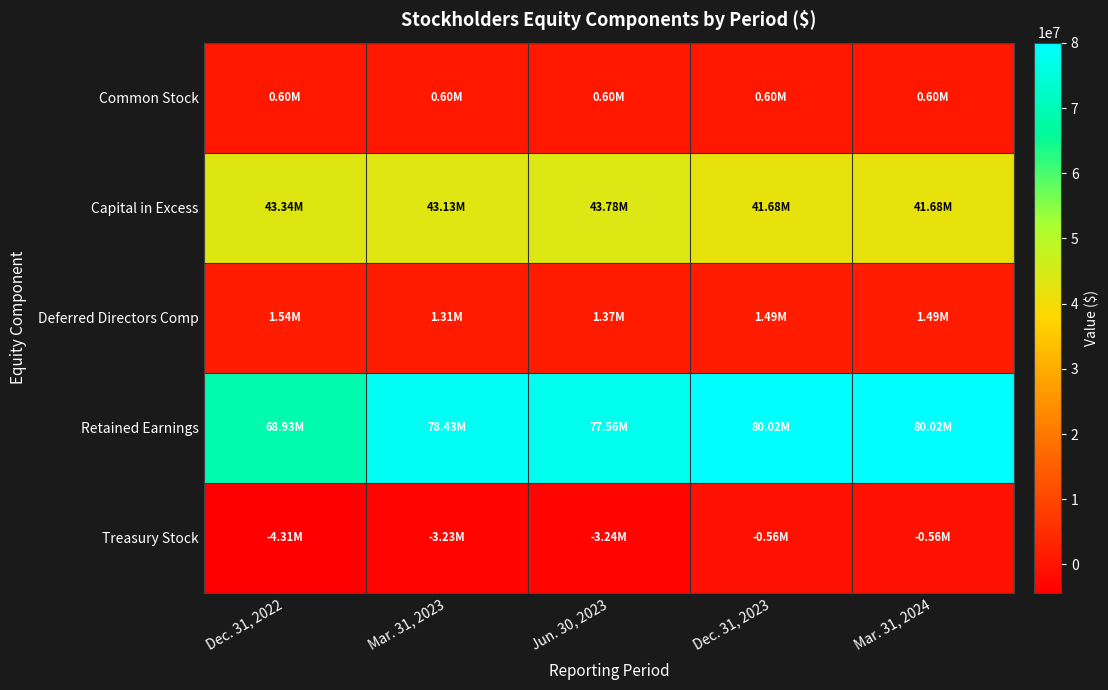

At how many categories does at least one series exceed 20652581?

5